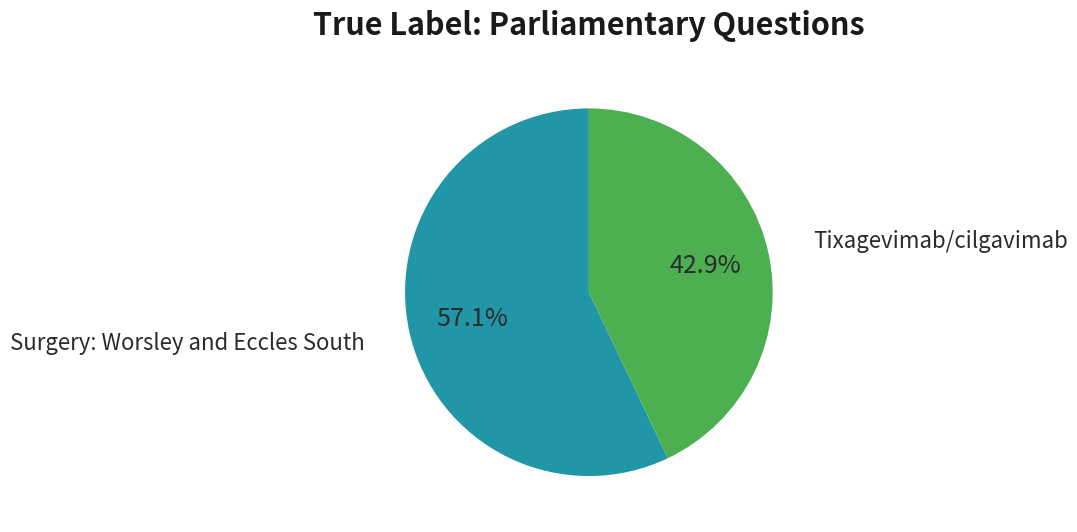

Is there any slice that represents more than half of the pie?

Yes